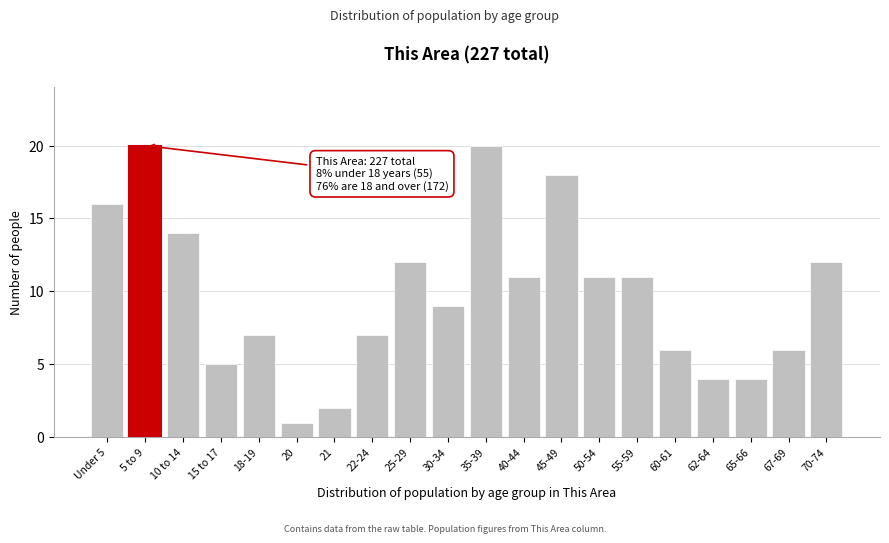

Reading right to left, transcribe all the data shown in this chart.

70-74=12	67-69=6	65-66=4	62-64=4	60-61=6	55-59=11	50-54=11	45-49=18	40-44=11	35-39=20	30-34=9	25-29=12	22-24=7	21=2	20=1	18-19=7	15 to 17=5	10 to 14=14	5 to 9=20	Under 5=16